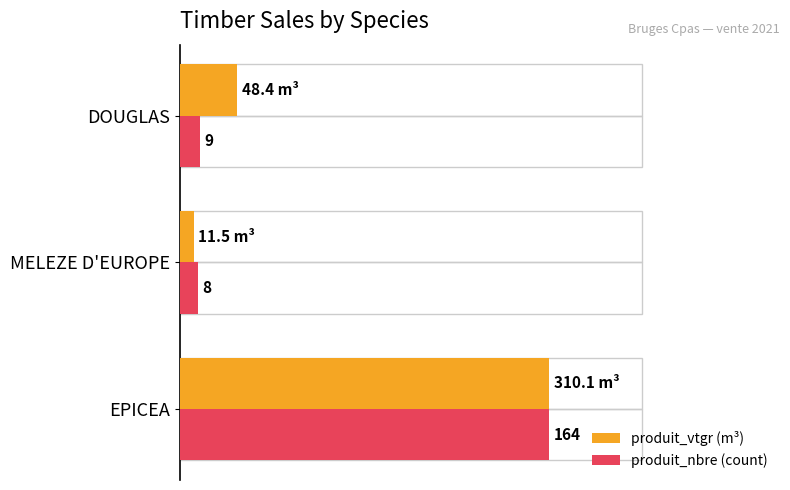

Which series has the widest spread of values?

produit_vtgr (m³)